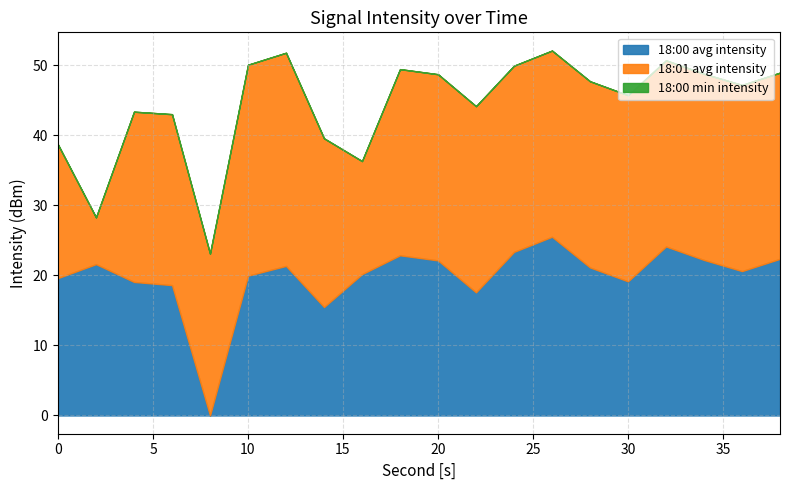

Which has a higher value, 36 or 24?

24